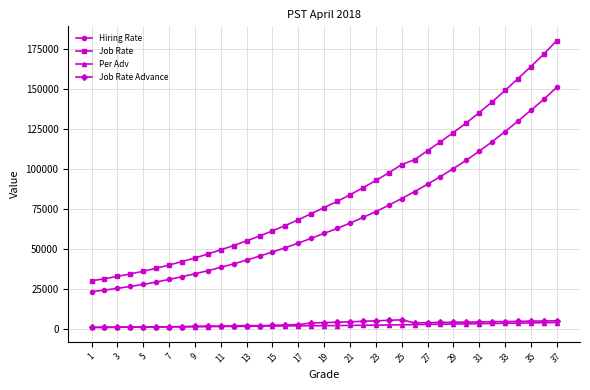

True or false: Job Rate Advance and Job Rate intersect in this chart.

False